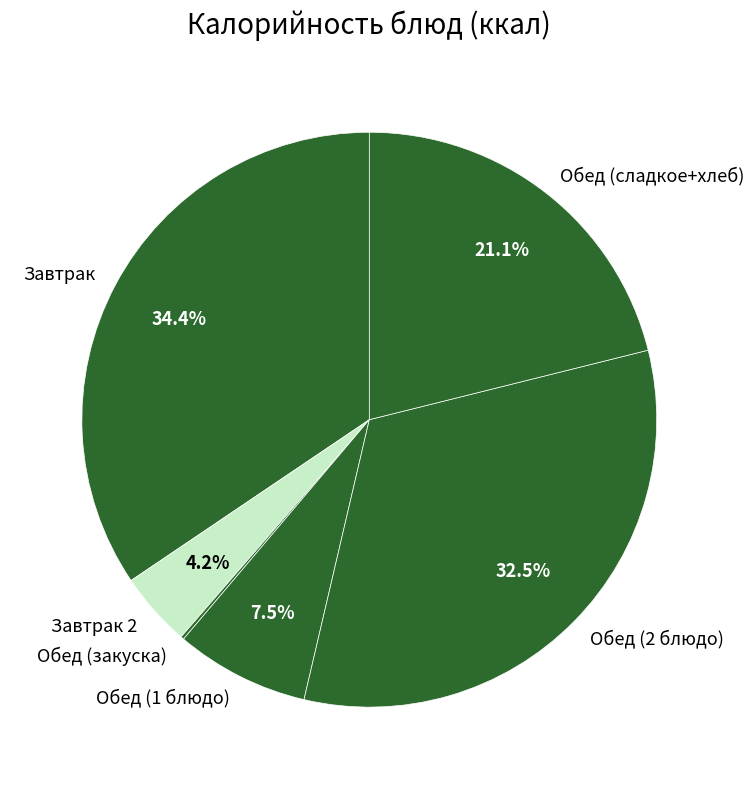

What is the total percentage of Обед (1 блюдо) and Обед (сладкое+хлеб)?

28.6%